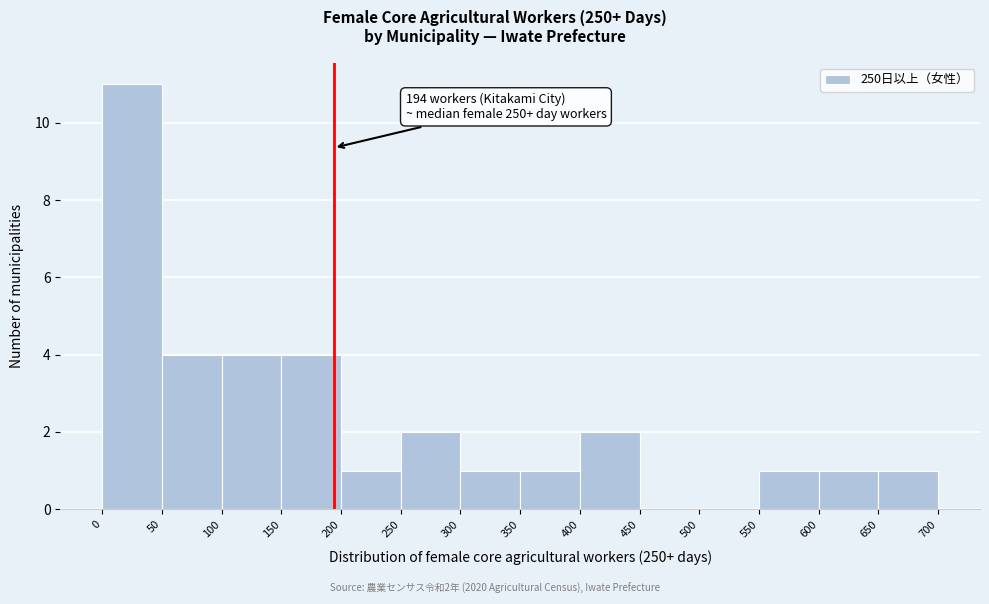

Over which range of the x-axis is the bar tallest?

0 to 50